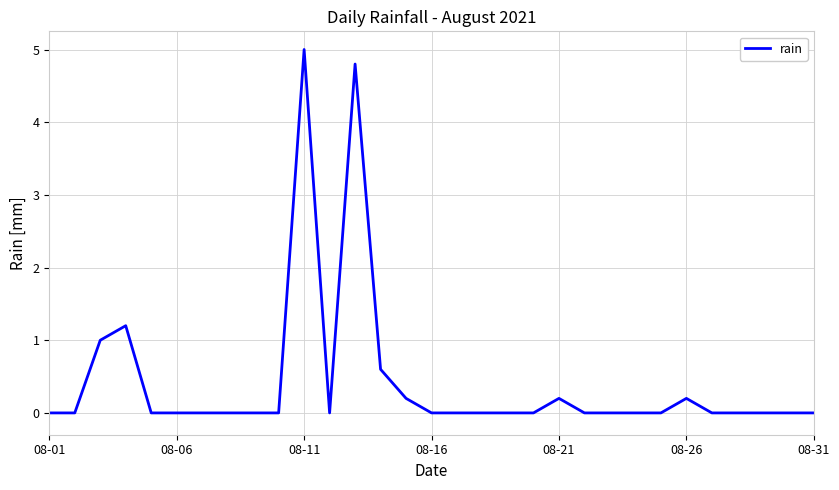

What is the difference between the maximum and minimum values?

5.0